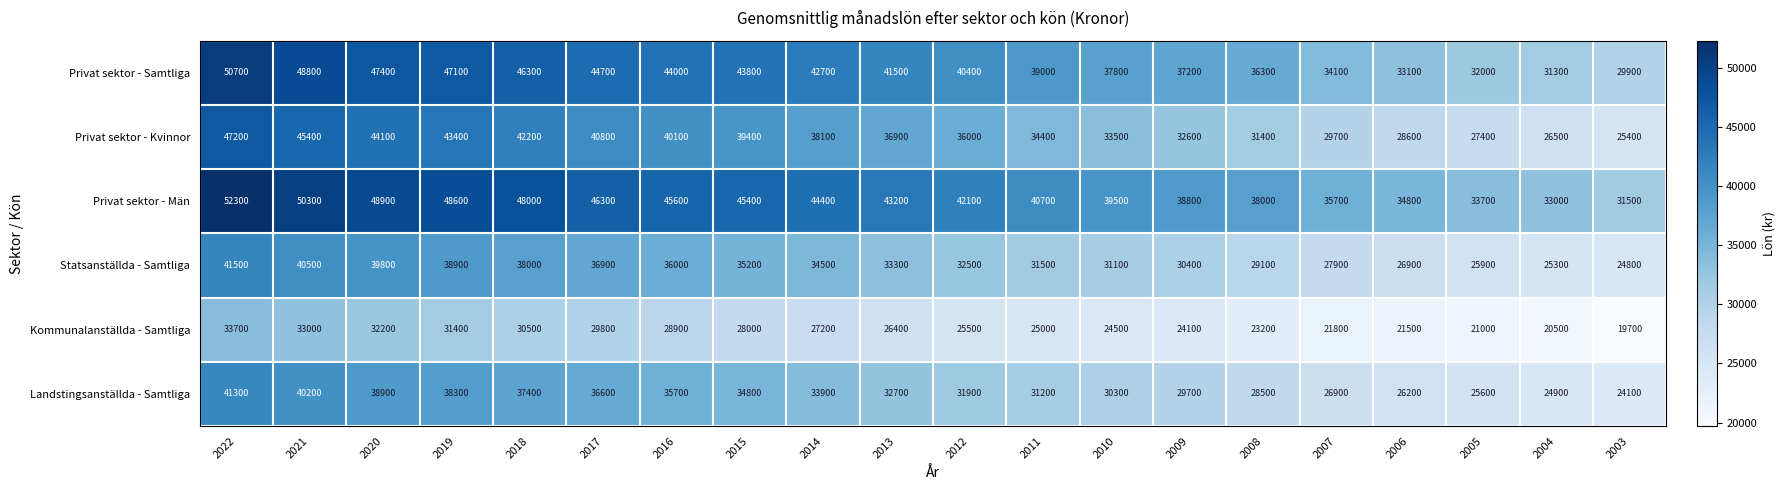

What is the sum of the Statsanställda - Samtliga values at 2007 and 2011?

59400